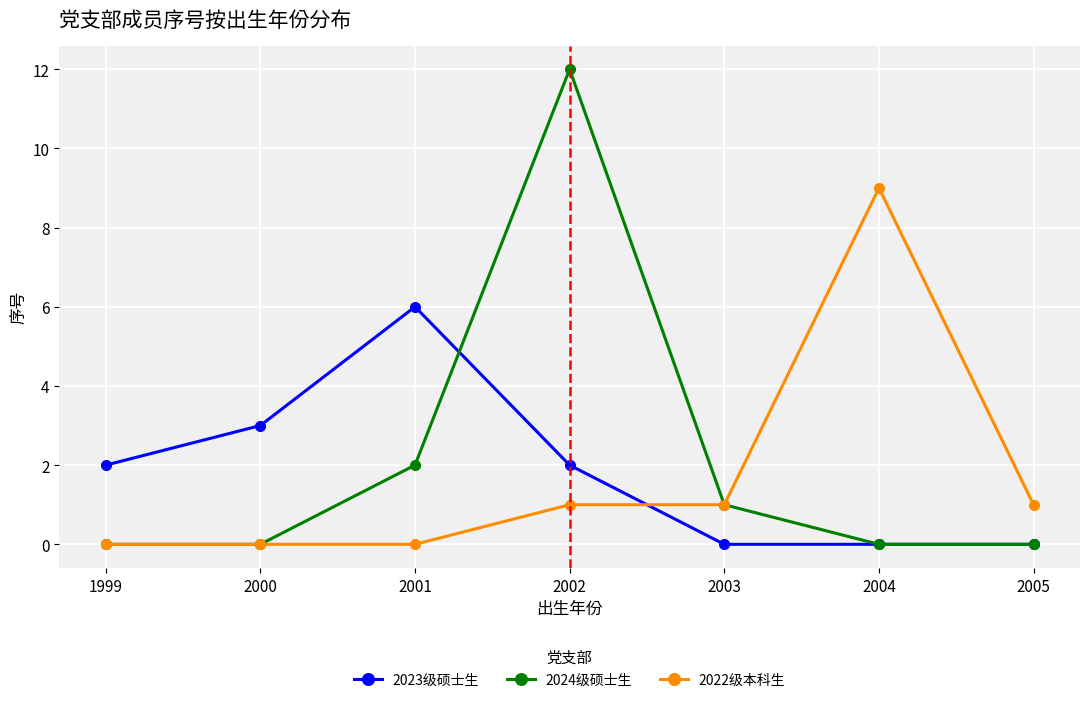

Rank the series by their average value, from highest to lowest.

2024级硕士生, 2023级硕士生, 2022级本科生